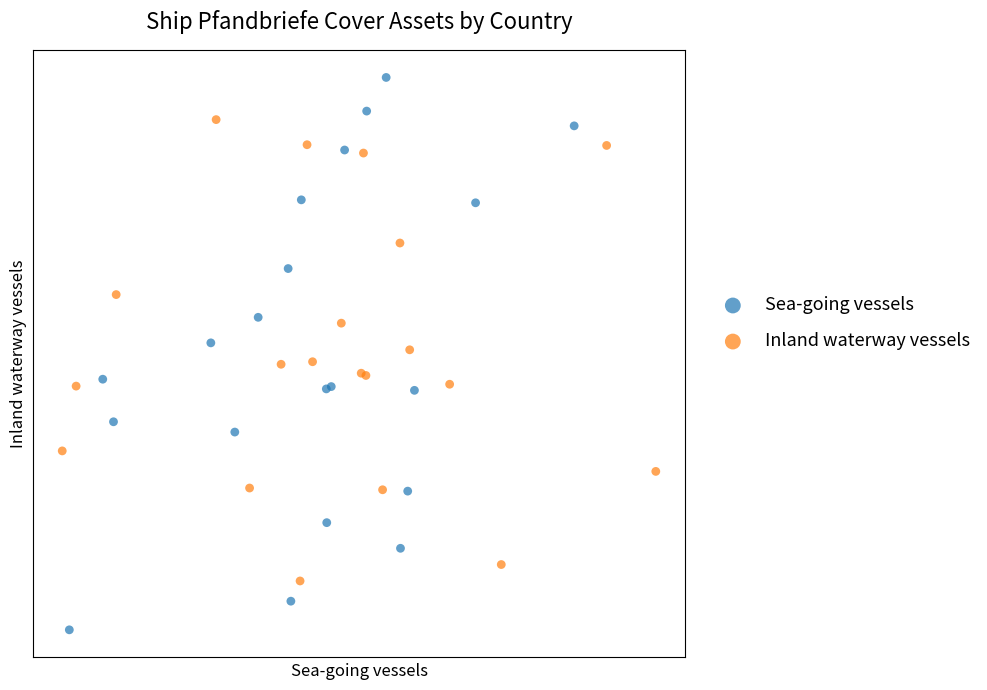

Which series reaches the minimum Y coordinate?

Sea-going vessels